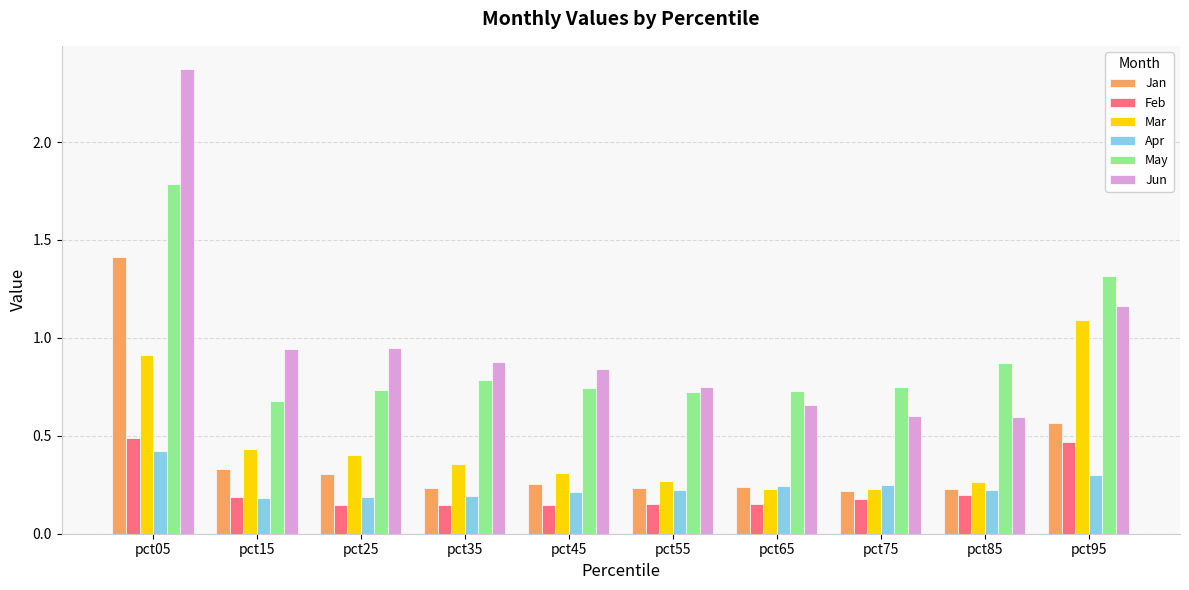

Is it true that May equals 1.0 at pct35?

False